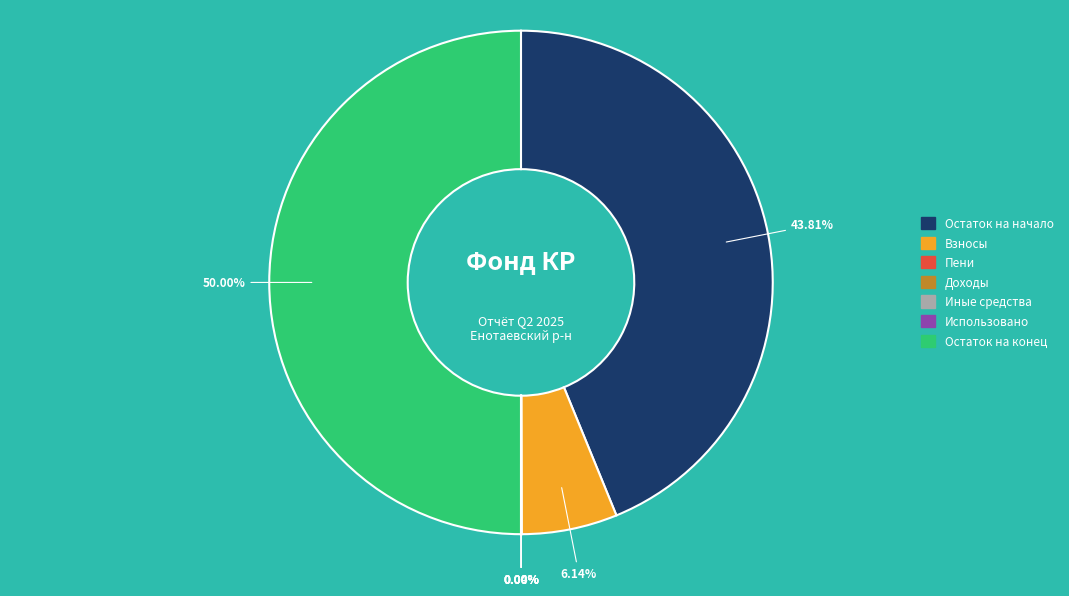

To the nearest percent, what percentage of the pie is Остаток на начало?

44%